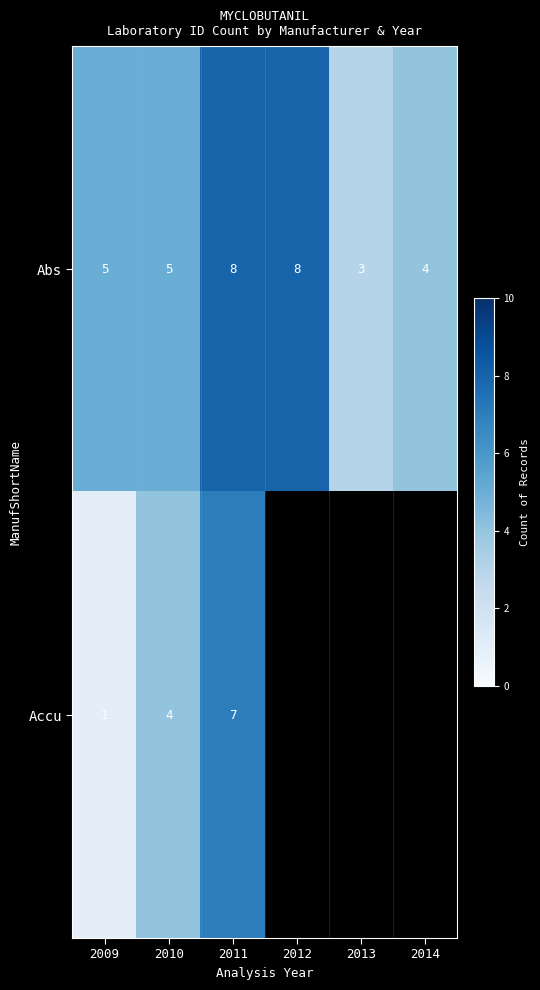

At which category is the sum across all series the highest?

2011